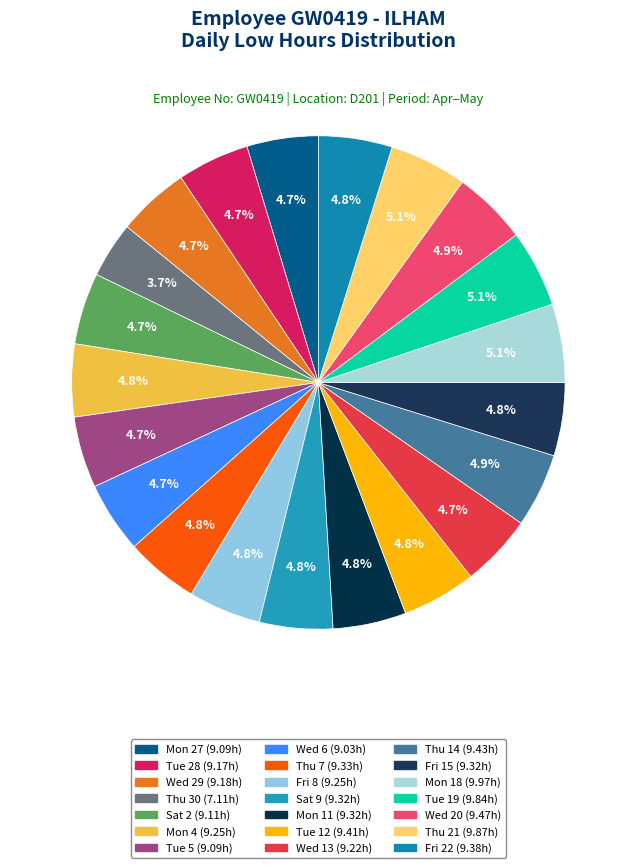

Does any single category account for the majority?

No